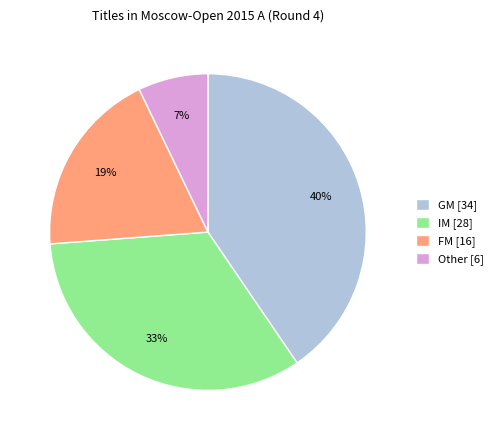

To the nearest percent, what is the average slice percentage?

25%